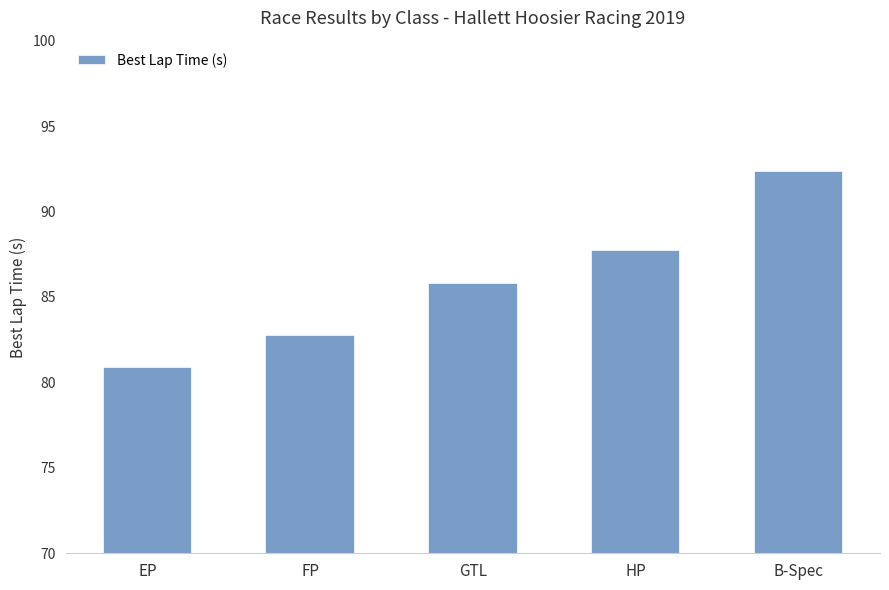

The chart shows a value of 130.5 at B-Spec. True or false?

False